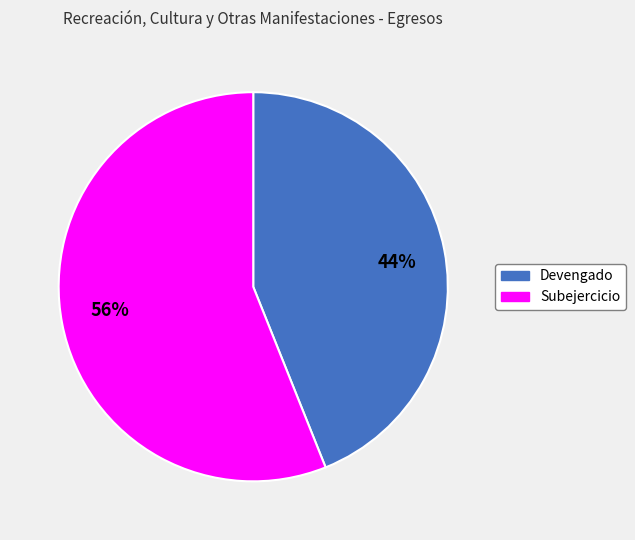

To the nearest percent, what percentage of the pie is Devengado?

44%